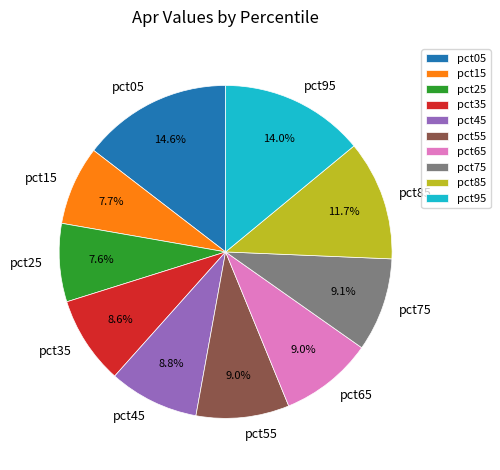

What is the largest slice in the pie chart?

pct05